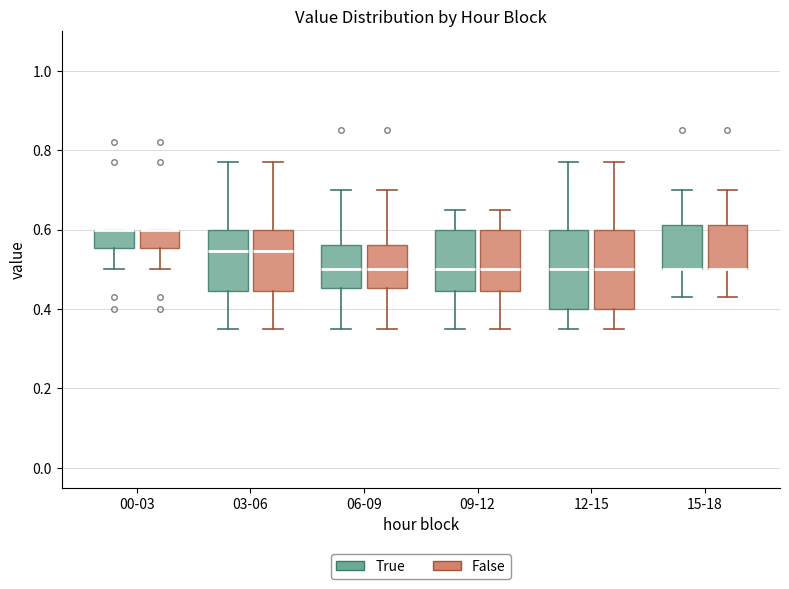

Reading left to right, transcribe this box plot: for each box, give where its median line is, the range the box spans, and where its two whiskers end, as read against the y-axis. The values are not printed on the chart, so give them approximately, as read against the axis.

00-03 (True): median 0.60 (drawn on the box's upper edge), box 0.56 to 0.60, whiskers 0.50 to 0.60
00-03 (False): median 0.60 (drawn on the box's upper edge), box 0.56 to 0.60, whiskers 0.50 to 0.60
03-06 (True): median 0.54, box 0.44 to 0.60, whiskers 0.36 to 0.78
03-06 (False): median 0.54, box 0.44 to 0.60, whiskers 0.36 to 0.78
06-09 (True): median 0.50, box 0.46 to 0.56, whiskers 0.36 to 0.70
06-09 (False): median 0.50, box 0.46 to 0.56, whiskers 0.36 to 0.70
09-12 (True): median 0.50, box 0.44 to 0.60, whiskers 0.36 to 0.66
09-12 (False): median 0.50, box 0.44 to 0.60, whiskers 0.36 to 0.66
12-15 (True): median 0.50, box 0.40 to 0.60, whiskers 0.36 to 0.78
12-15 (False): median 0.50, box 0.40 to 0.60, whiskers 0.36 to 0.78
15-18 (True): median 0.50 (drawn on the box's lower edge), box 0.50 to 0.62, whiskers 0.44 to 0.70
15-18 (False): median 0.50 (drawn on the box's lower edge), box 0.50 to 0.62, whiskers 0.44 to 0.70